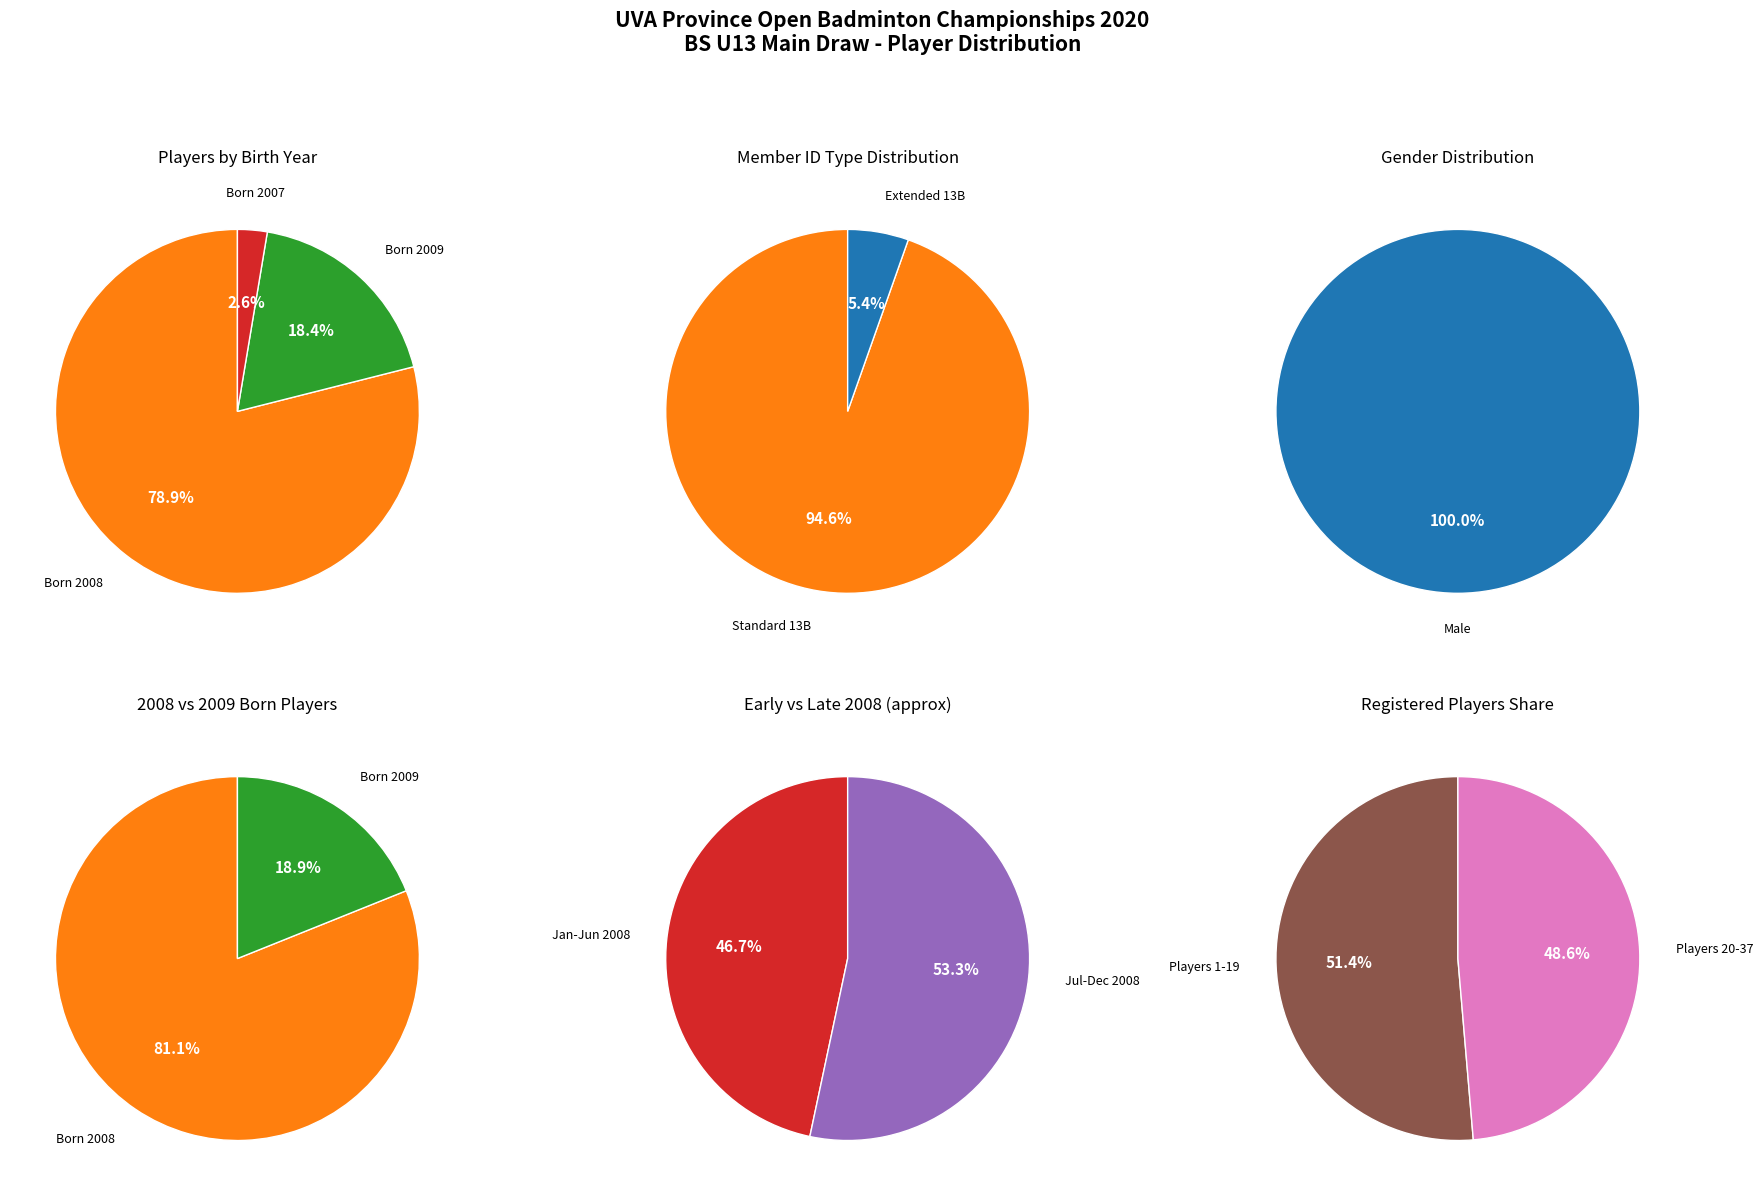

What percentage do 2009 and 2008 together represent?

100.0%